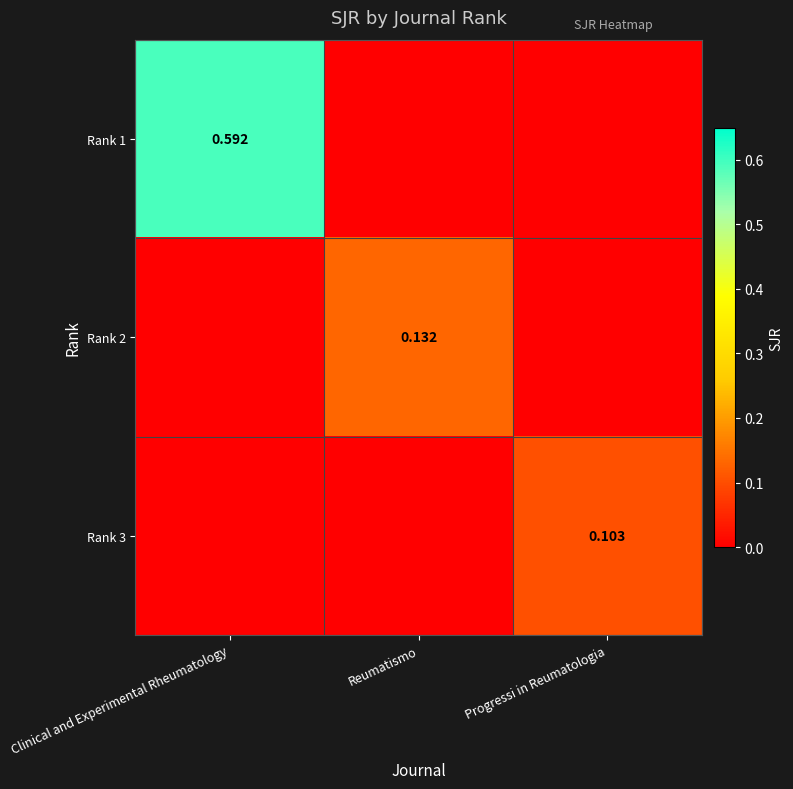

Is the value of Rank 1 at Clinical and Experimental Rheumatology greater than the value of Rank 3 at Progressi in Reumatologia?

Yes